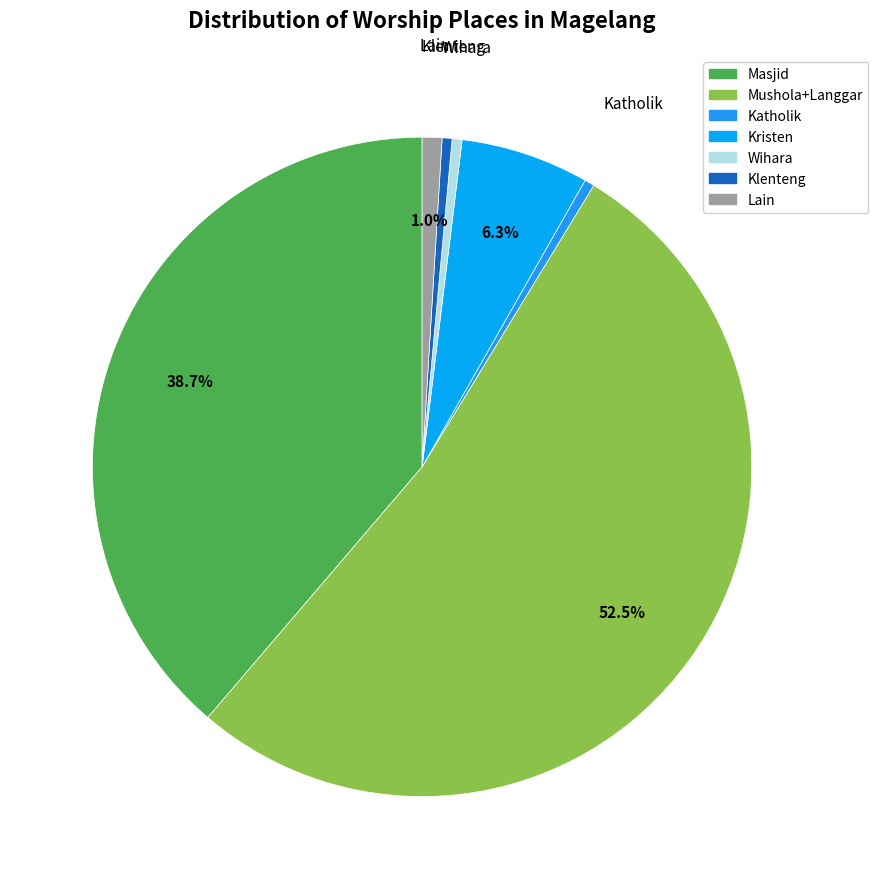

What is the change in value from Masjid to Lain?

-156